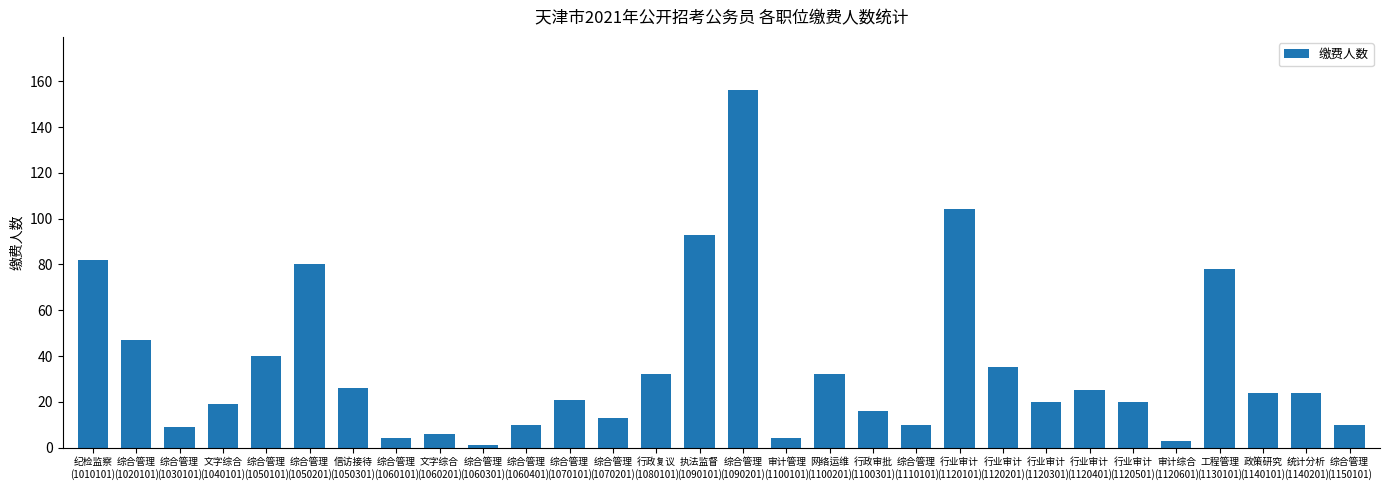

Are the bars grouped side by side (vs. stacked)?

No